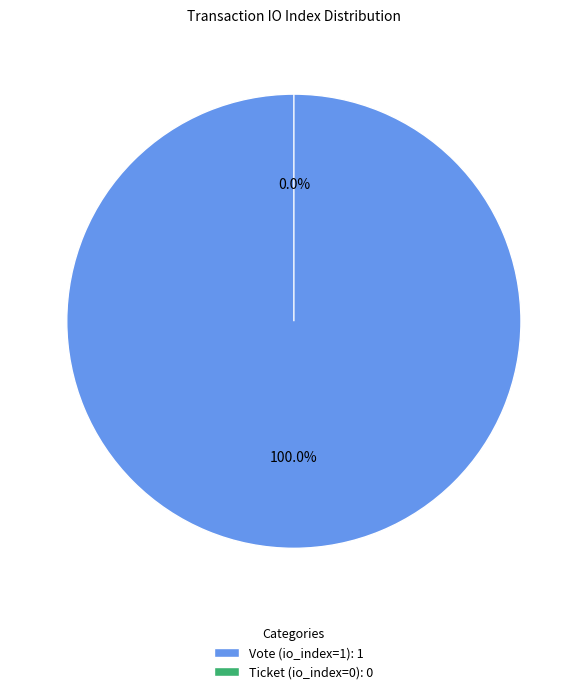

Count the number of slices in the pie.

2